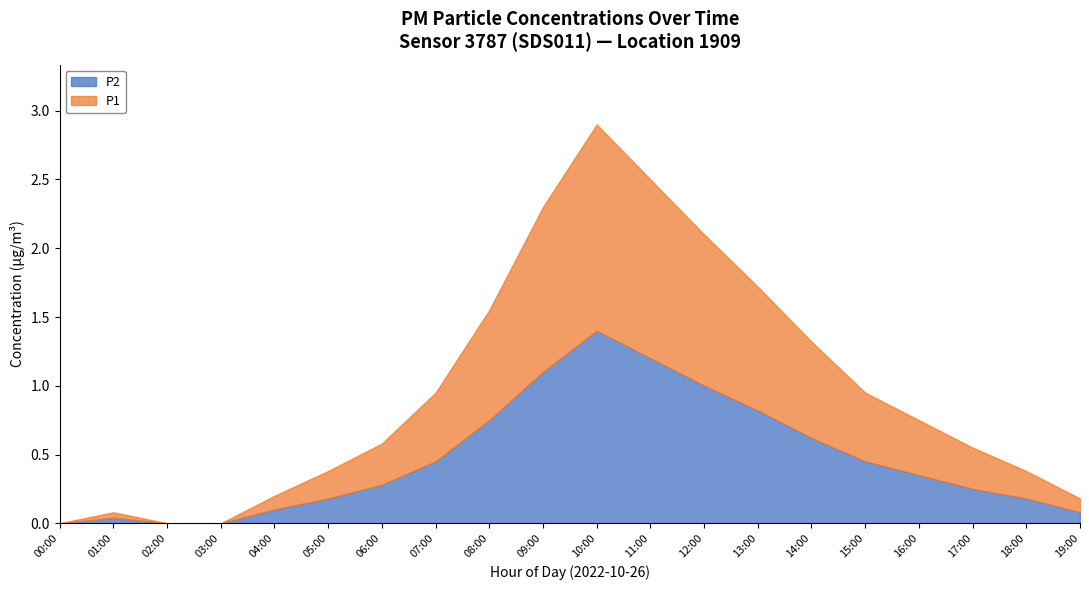

List the series in order of their peak value, highest first.

P1, P2